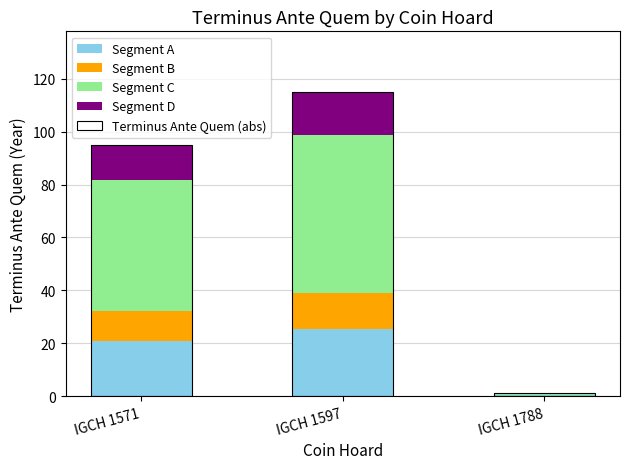

What is the average value of the Segment A series?

15.5